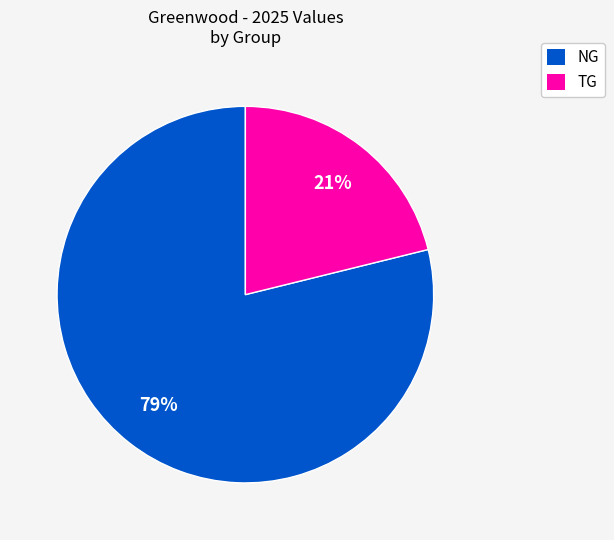

How many segments does this pie chart have?

2